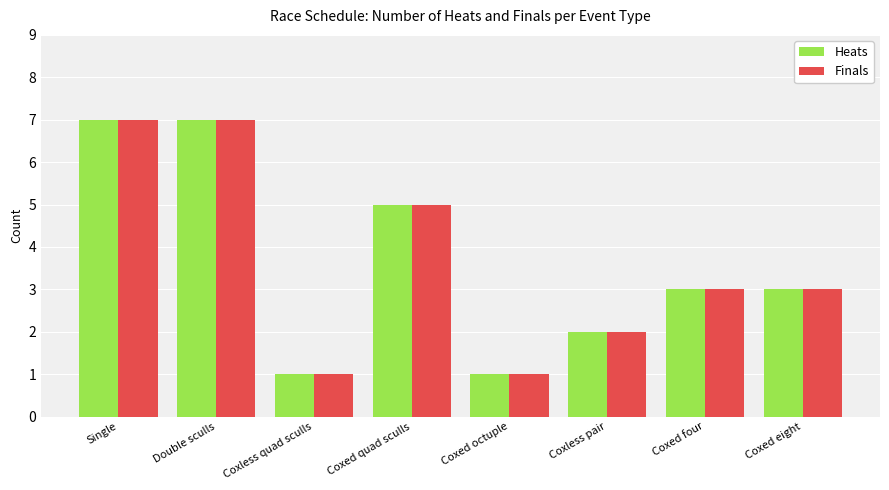

How many bars are there in each group?

2